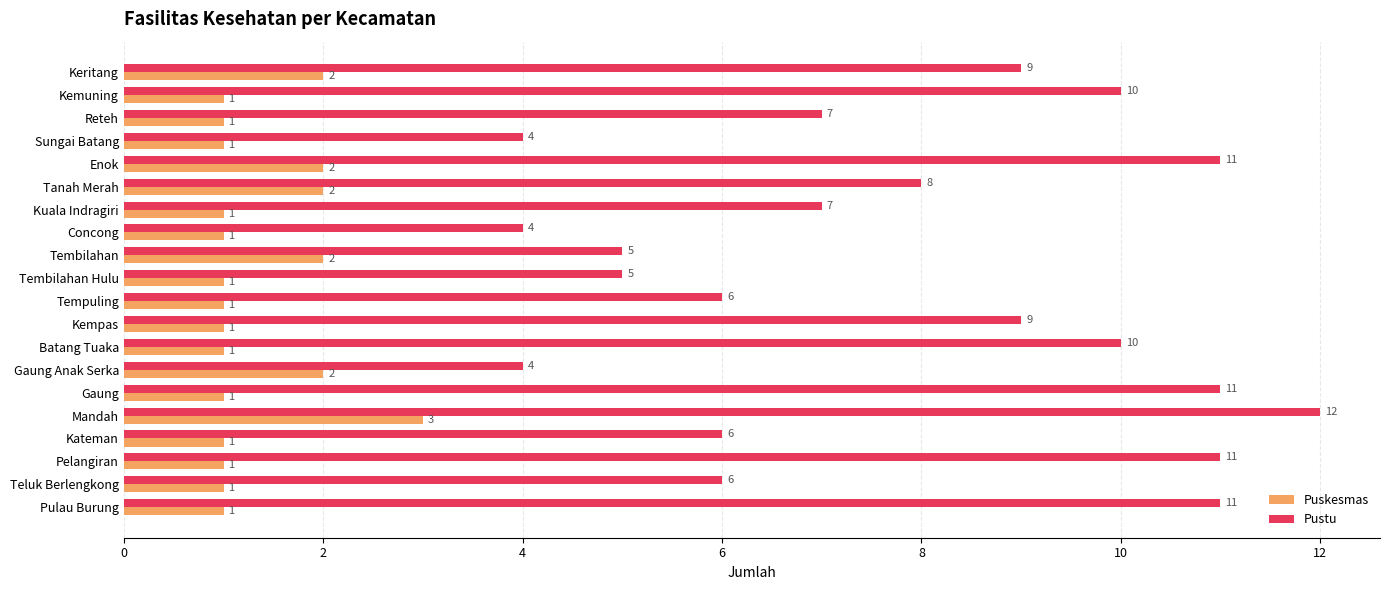

The Pustu series shows 19 at Pulau Burung. True or false?

False